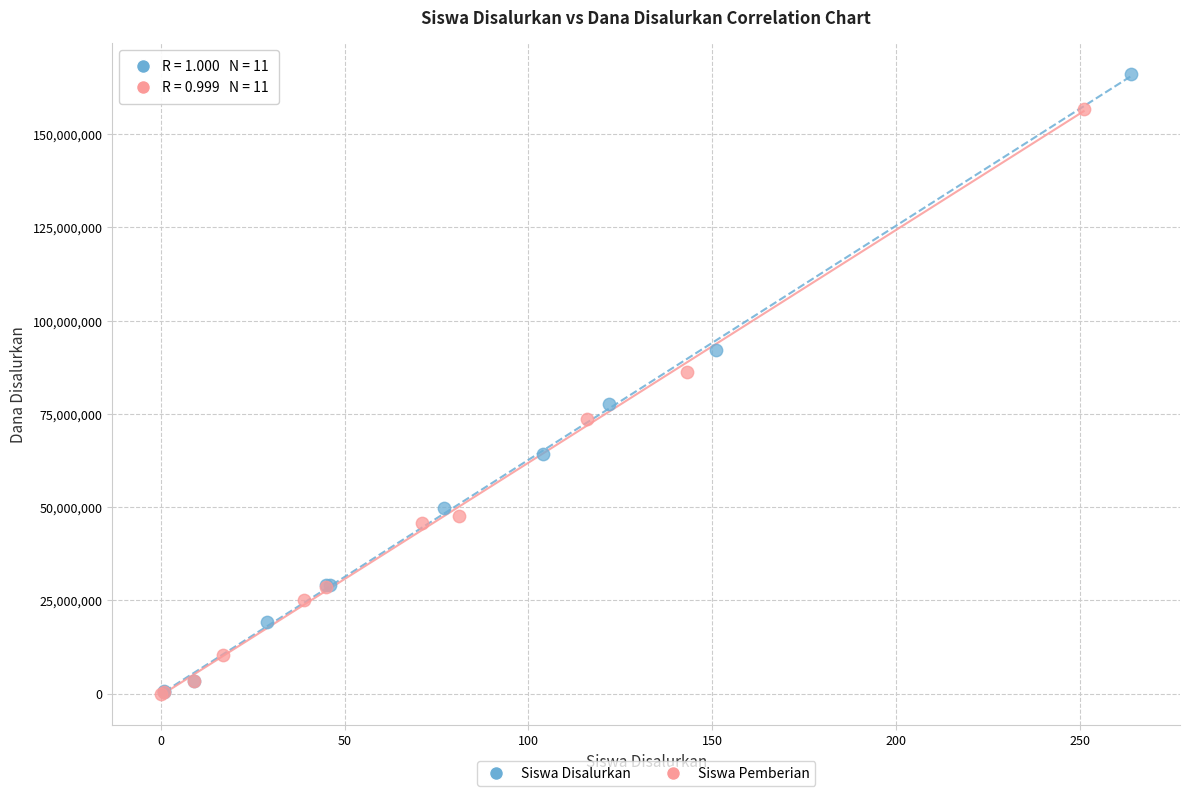

What are all the series names shown in the legend?

Siswa Disalurkan, Siswa Pemberian